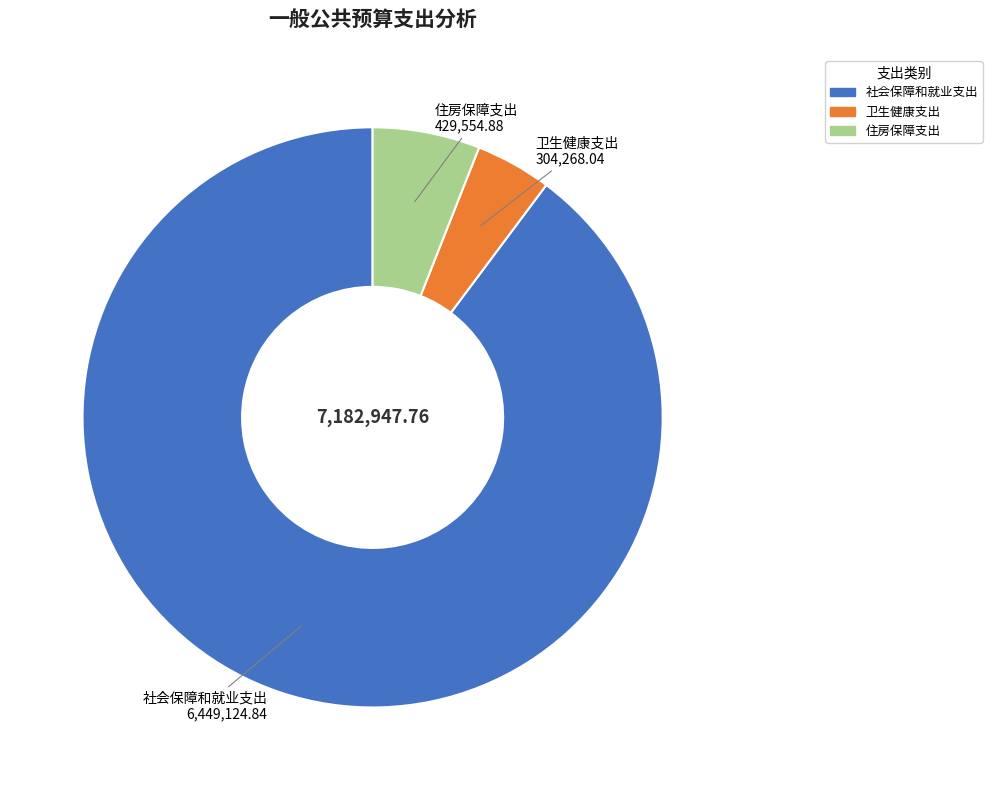

Which slice is the largest?

社会保障和就业支出